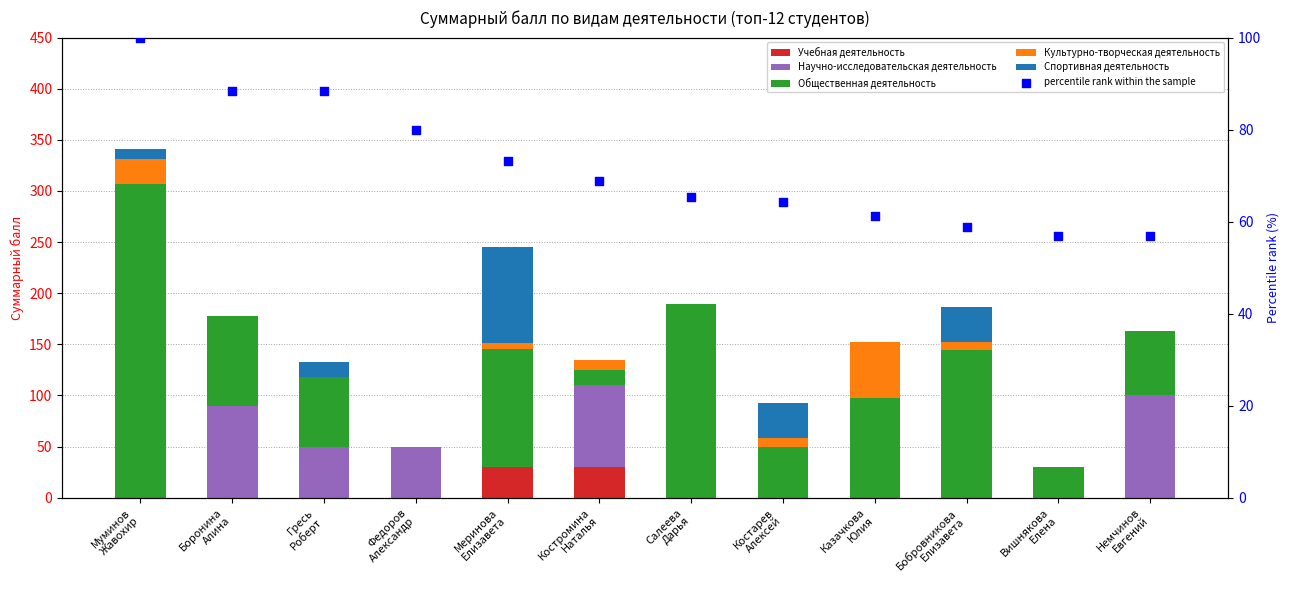

What are all the series names shown in the legend?

Учебная деятельность, Научно-исследовательская деятельность, Общественная деятельность, Культурно-творческая деятельность, Спортивная деятельность, percentile rank within the sample